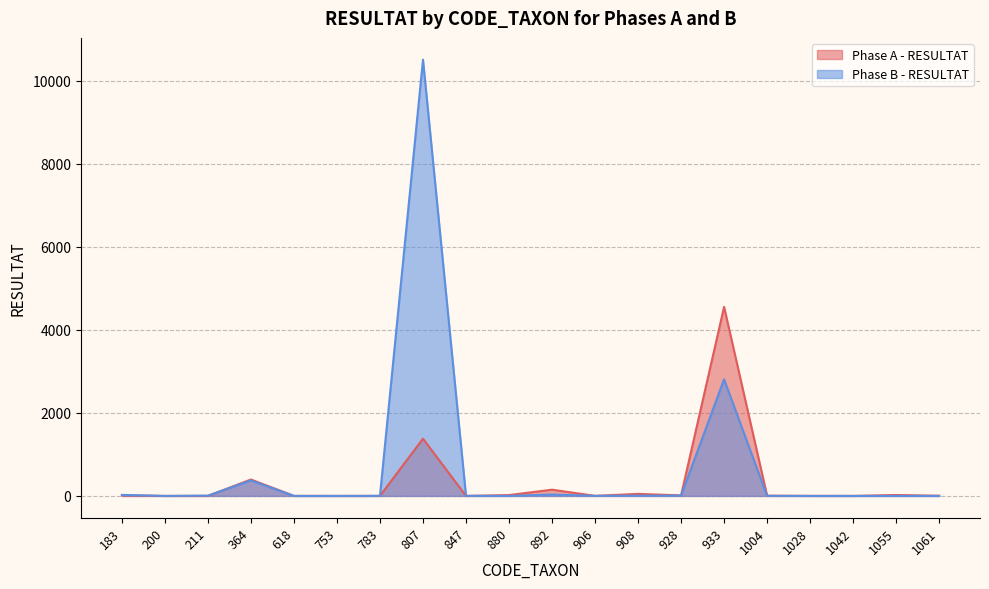

How many data points in Phase A - RESULTAT are above 5?

9